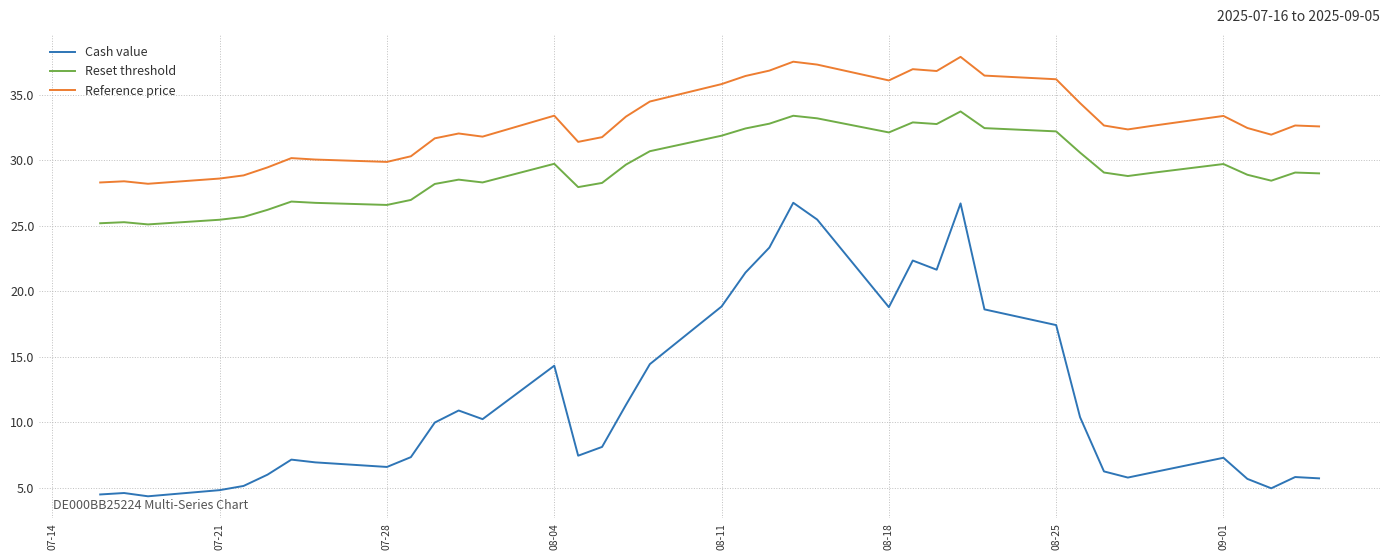

What are all the series names shown in the legend?

Cash value, Reset threshold, Reference price